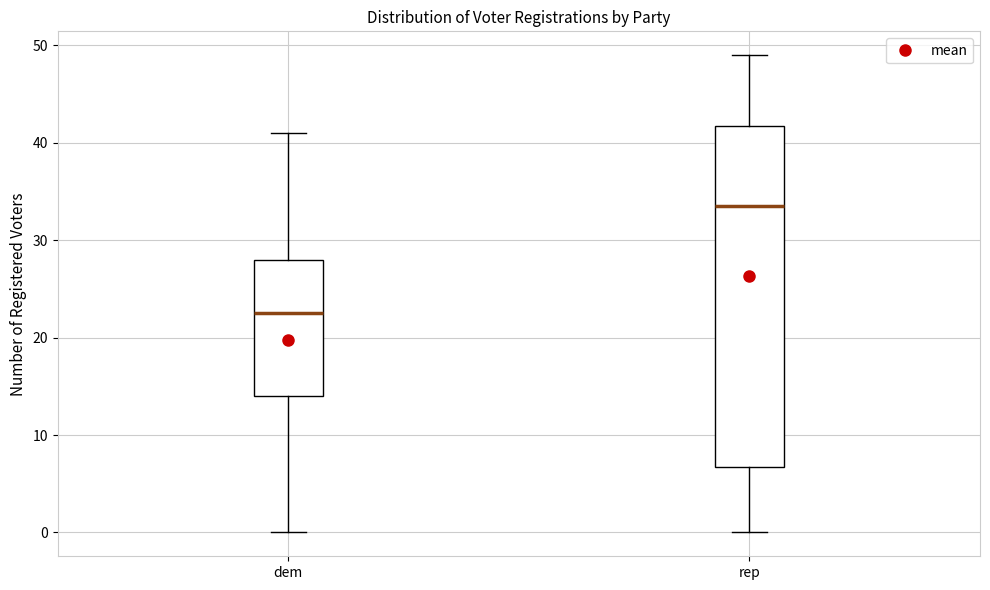

Reading left to right, transcribe this box plot: for each box, give where its median line is, the range the box spans, and where its two whiskers end, as read against the y-axis. The values are not printed on the chart, so give them approximately, as read against the axis.

dem: median 23, box 14 to 28, whiskers 0 to 41
rep: median 34, box 7 to 42, whiskers 0 to 49